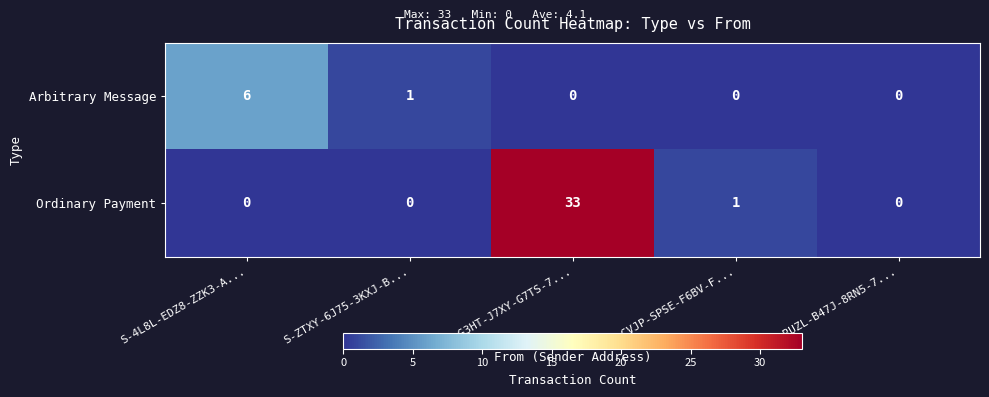

Which series has the widest spread of values?

Ordinary Payment